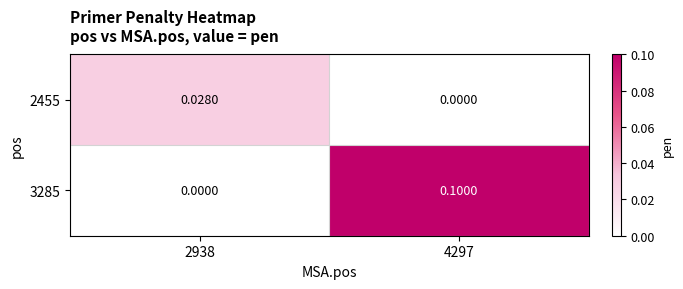

Is the value of 3285 at 4297 greater than the value of 2455 at 2938?

Yes